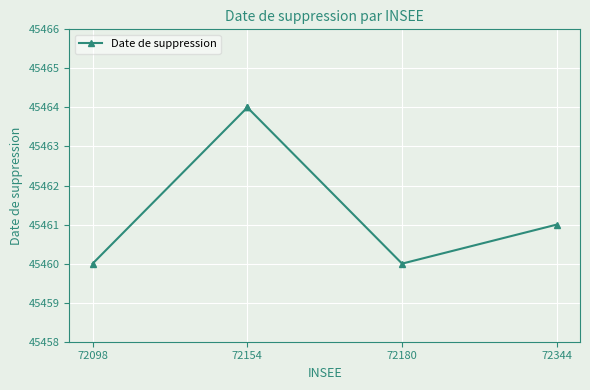

Read the value at 72344.

45461